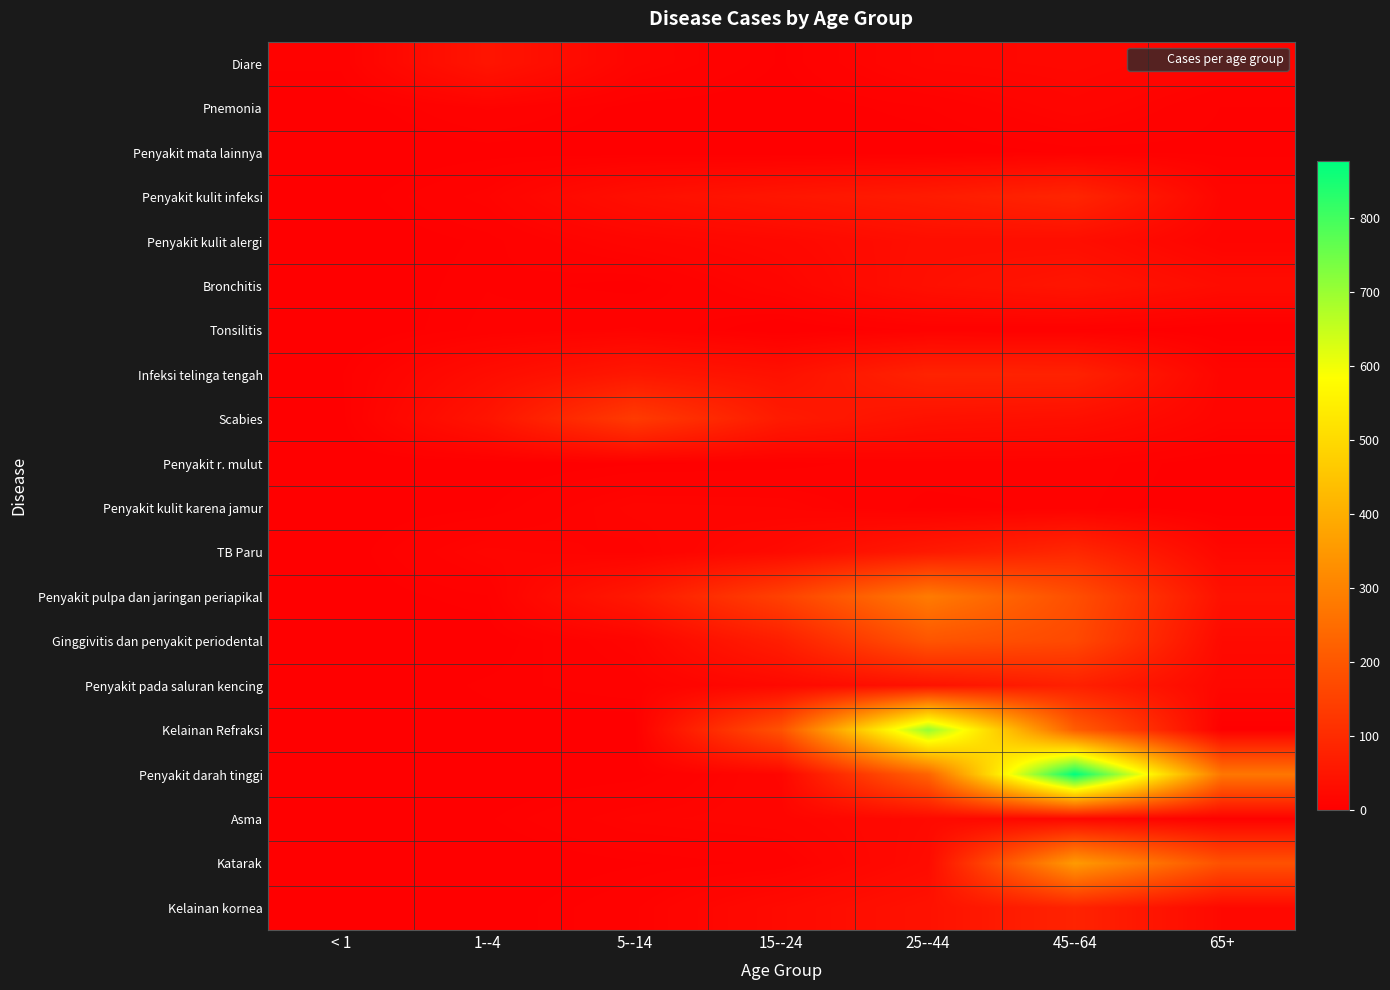

Rank the series at 25--44 from lowest to highest value.

Penyakit mata lainnya, Penyakit kulit karena jamur, Pnemonia, Tonsilitis, Penyakit r. mulut, Diare, Asma, Katarak, Penyakit kulit alergi, Bronchitis, Scabies, Kelainan kornea, Penyakit pada saluran kencing, TB Paru, Penyakit kulit infeksi, Infeksi telinga tengah, Ginggivitis dan penyakit periodental, Penyakit darah tinggi, Penyakit pulpa dan jaringan periapikal, Kelainan Refraksi